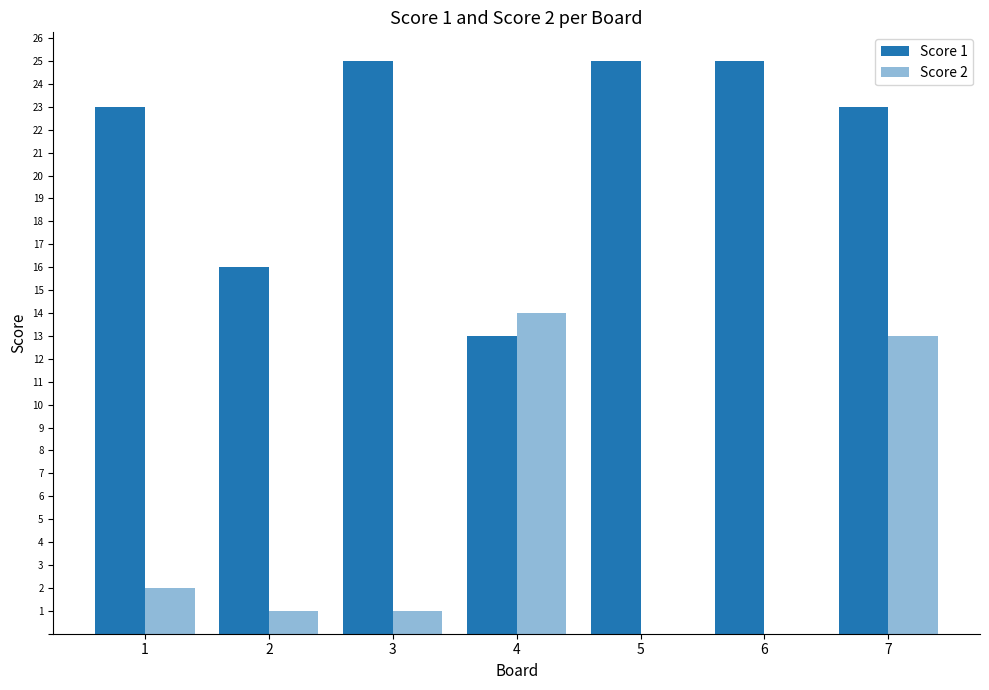

At 1, list the series in order from largest to smallest.

Score 1, Score 2